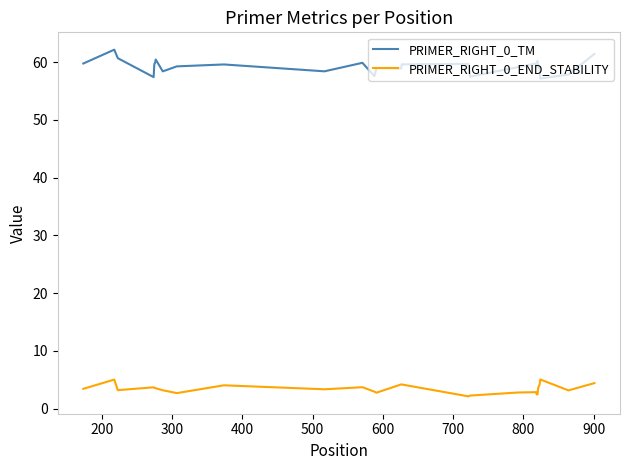

Rank the series by their average value, from lowest to highest.

PRIMER_RIGHT_0_END_STABILITY, PRIMER_RIGHT_0_TM